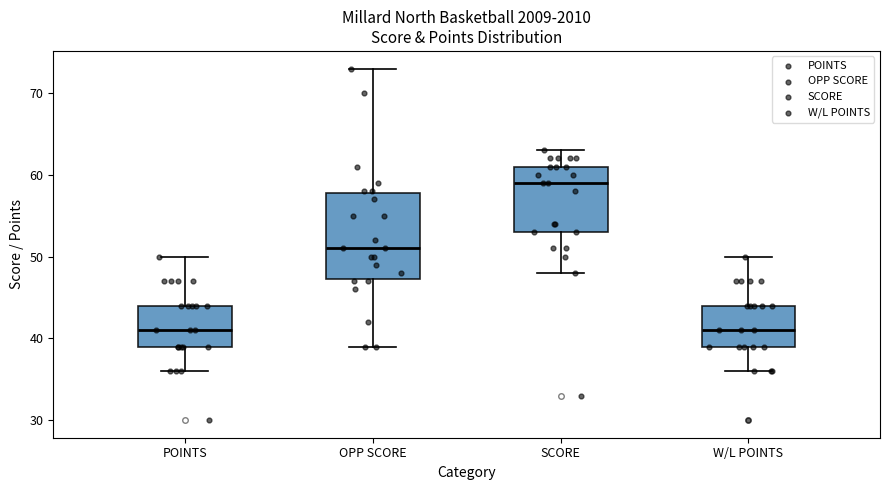

Reading left to right, read every box against the y-axis: the position of its median line, the range the box covers, and the ends of its whiskers. The values are not printed on the chart, so give them approximately, as read against the axis.

POINTS: median 41, box 39 to 44, whiskers 36 to 50
OPP SCORE: median 51, box 47 to 58, whiskers 39 to 73
SCORE: median 59, box 53 to 61, whiskers 48 to 63
W/L POINTS: median 41, box 39 to 44, whiskers 36 to 50